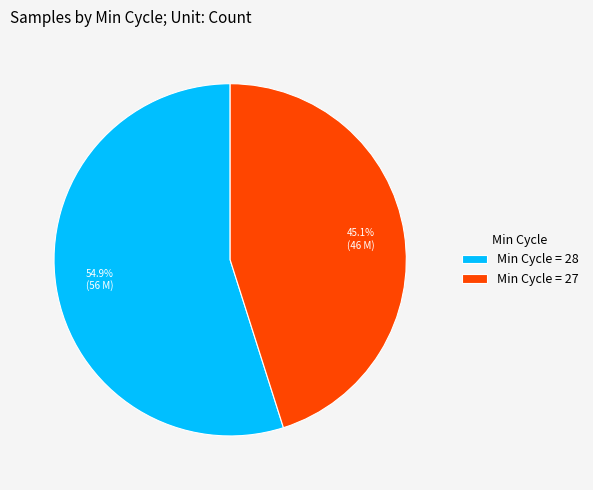

Which slice is the smallest?

Min Cycle = 27